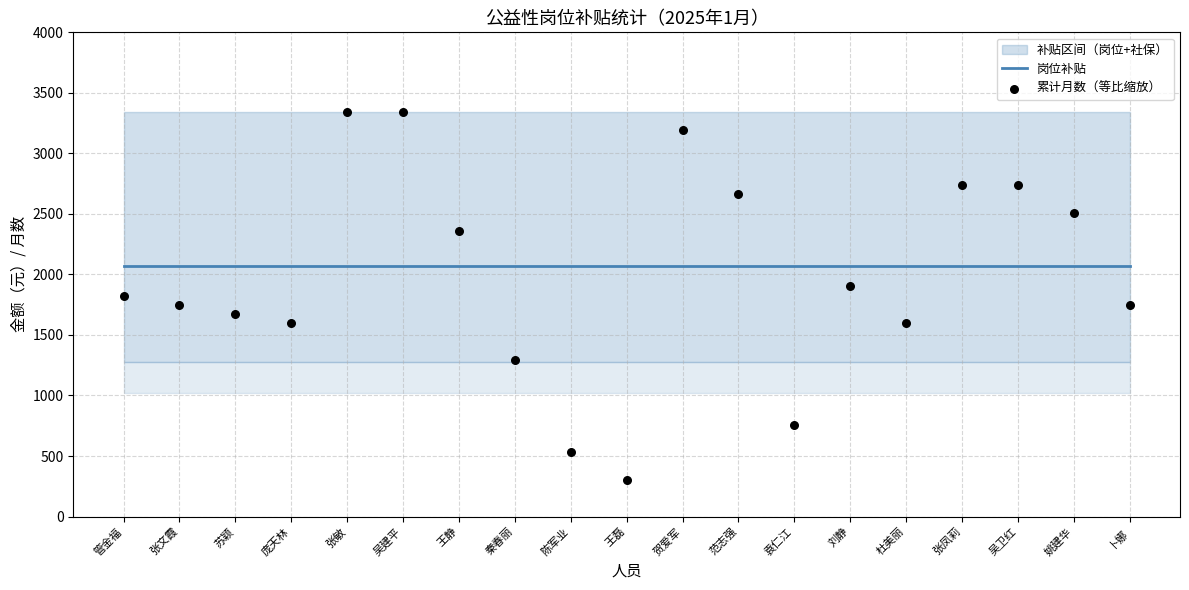

At how many categories does at least one series exceed 3261?

2